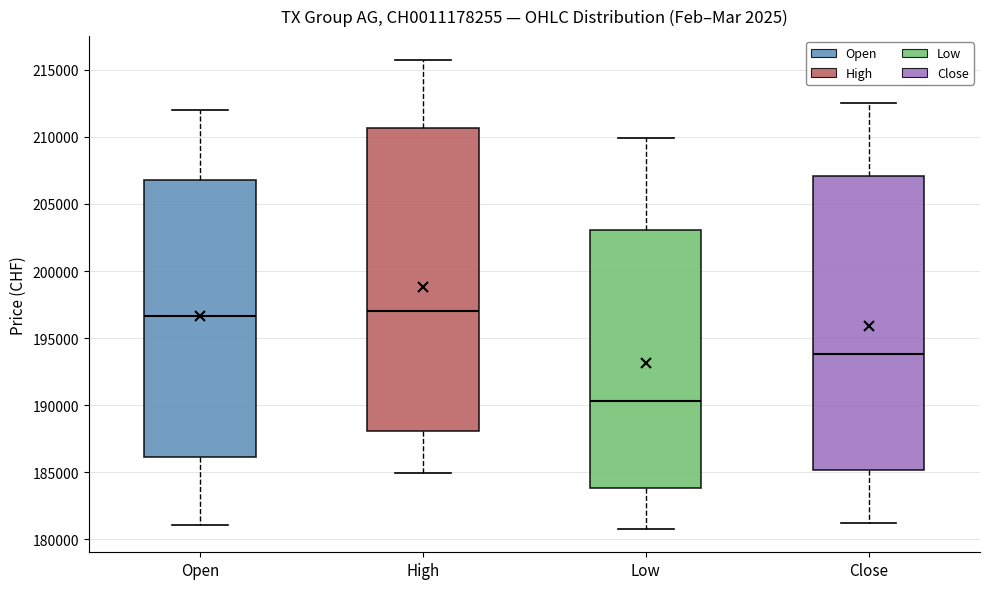

Reading left to right, read every box against the y-axis: the position of its median line, the range the box covers, and the ends of its whiskers. The values are not printed on the chart, so give them approximately, as read against the axis.

Open: median 196500, box 186000 to 207000, whiskers 181000 to 212000
High: median 197000, box 188000 to 210500, whiskers 185000 to 216000
Low: median 190500, box 184000 to 203000, whiskers 181000 to 210000
Close: median 194000, box 185000 to 207000, whiskers 181000 to 212500